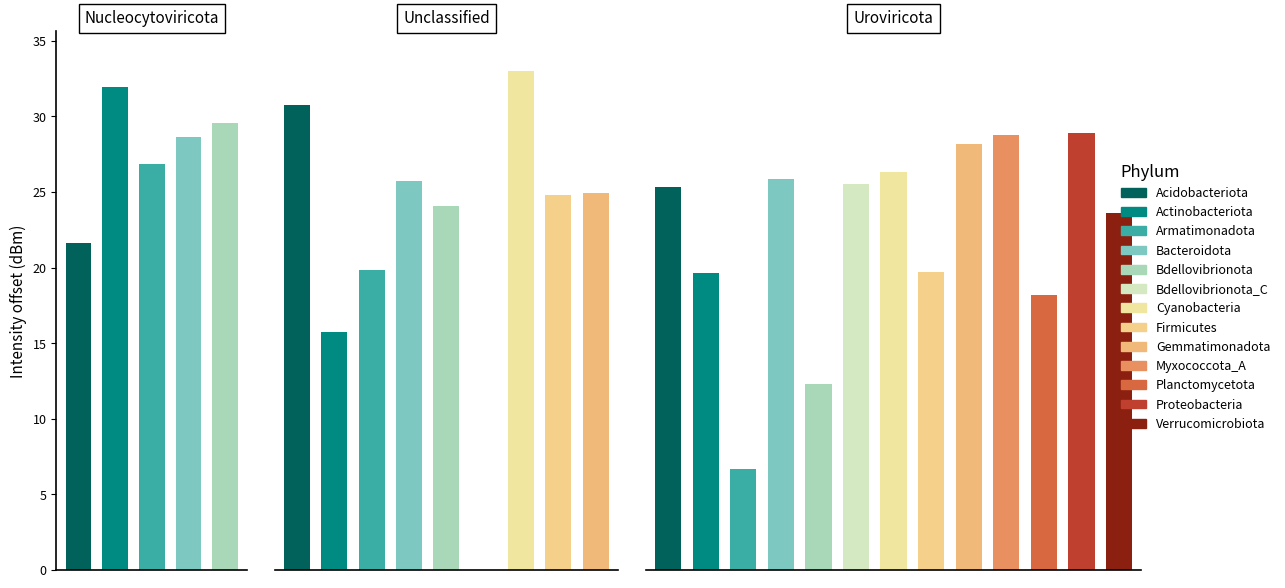

Between 21 and 23, which is larger?

23